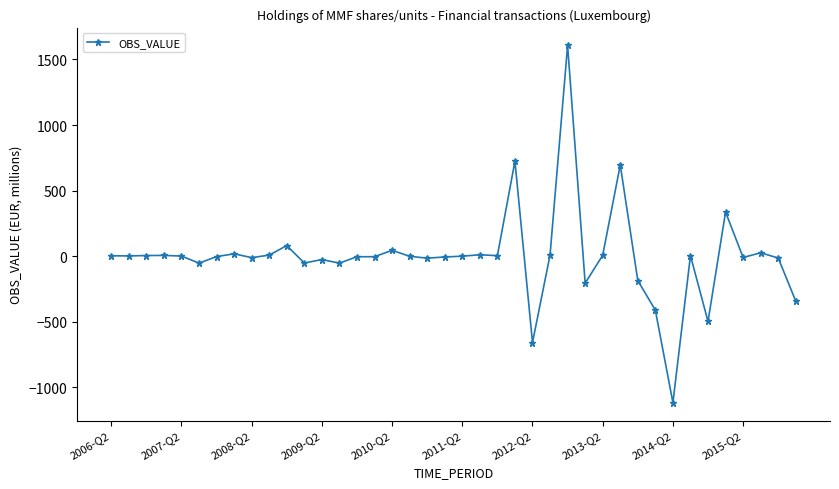

True or false: the data has more than 0 interior local peaks.

True